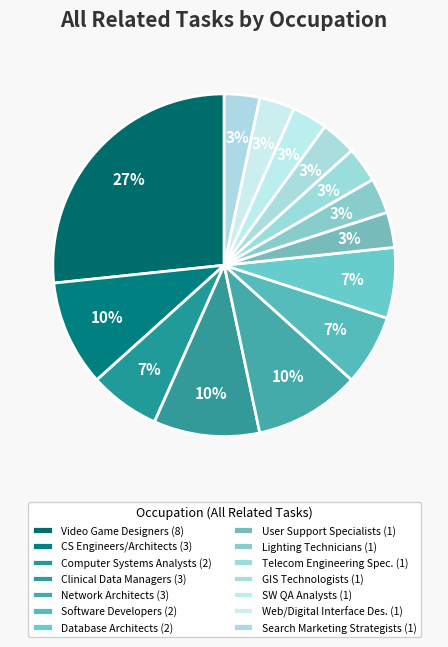

How many slices are in this pie chart?

14